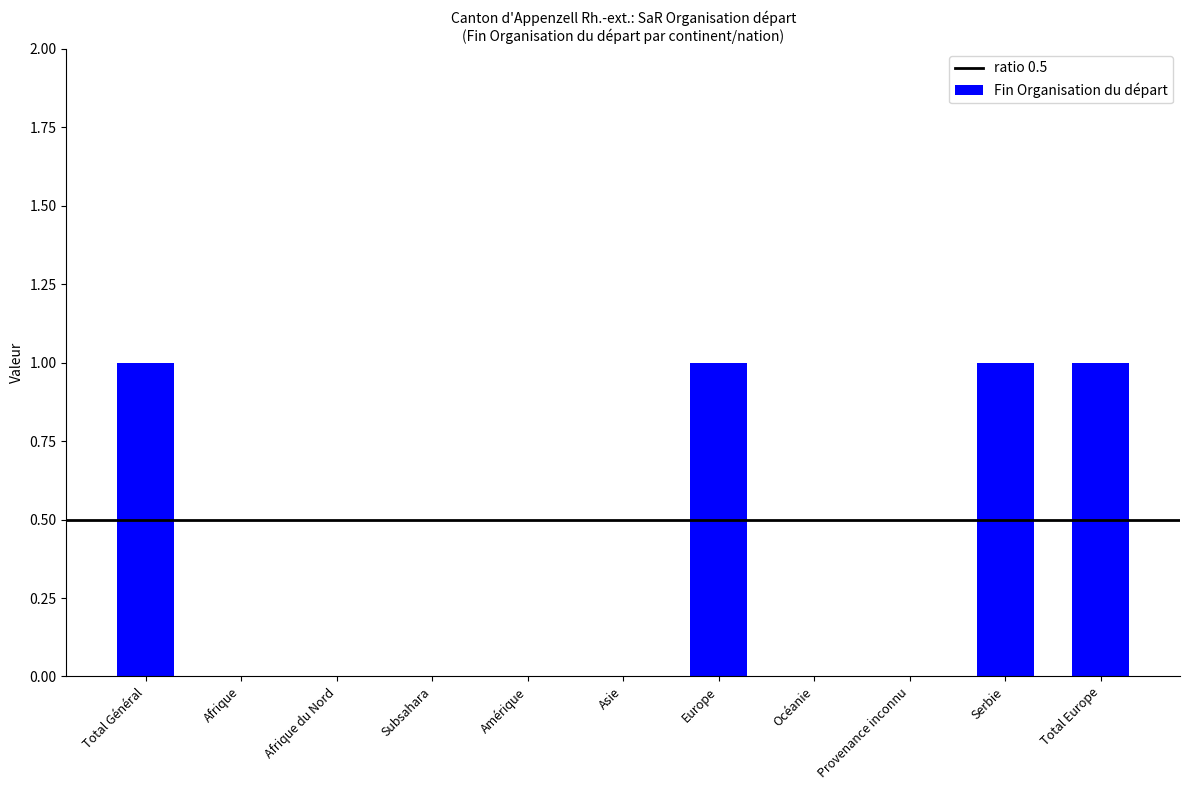

Are the bars grouped side by side (vs. stacked)?

No